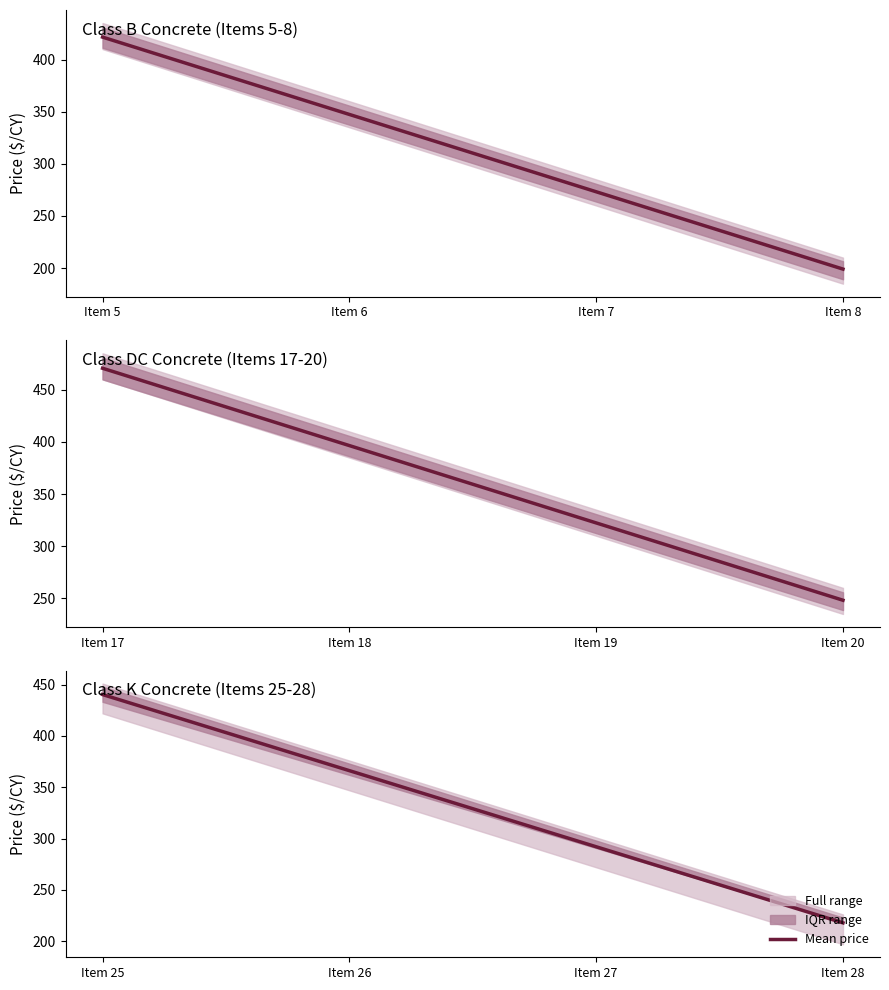

What is the value of the 2nd point from the left?

366.2